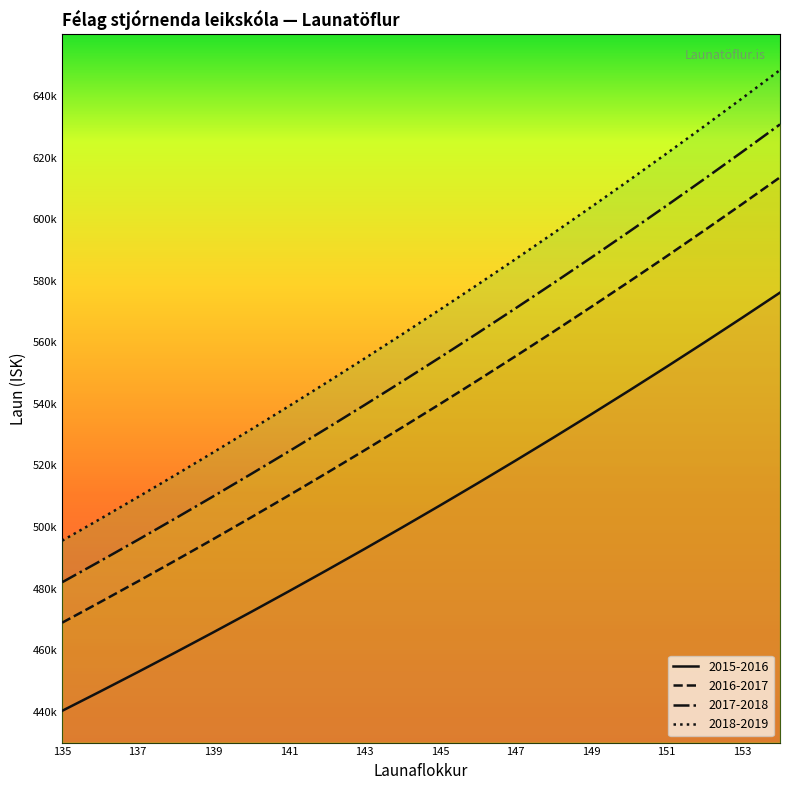

Which series has the largest range (max minus min)?

2018-2019